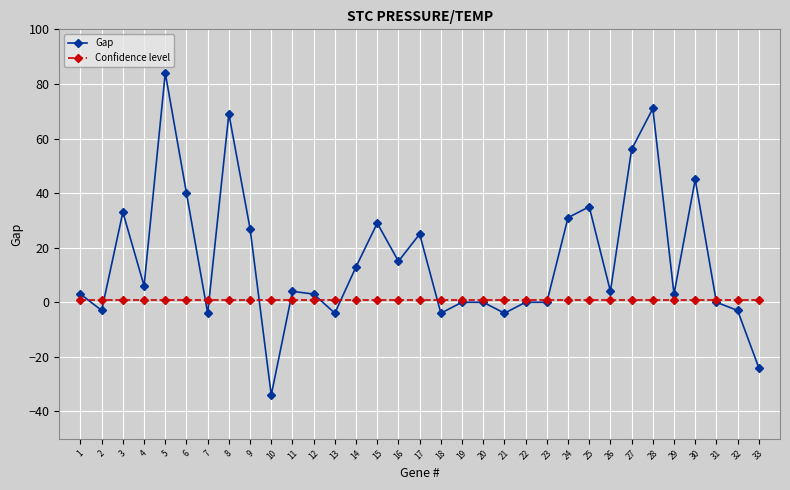

Does the chart have visible grid lines?

Yes